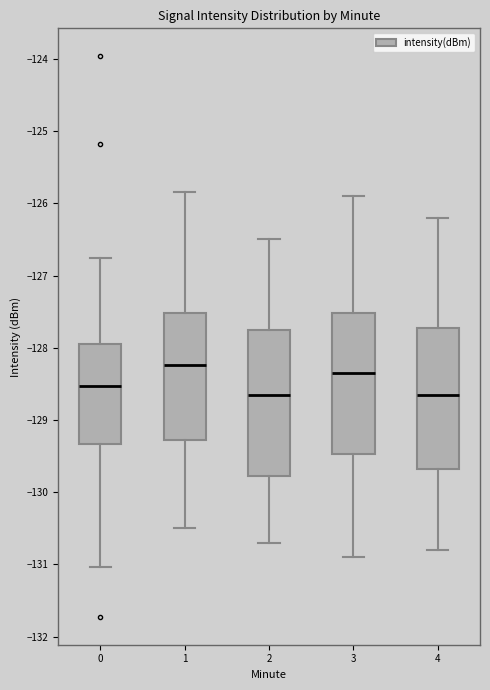

Where is the lower edge of the box at x = 4 on the y-axis? The values are not printed on the chart, so give them approximately, as read against the axis.

-129.7